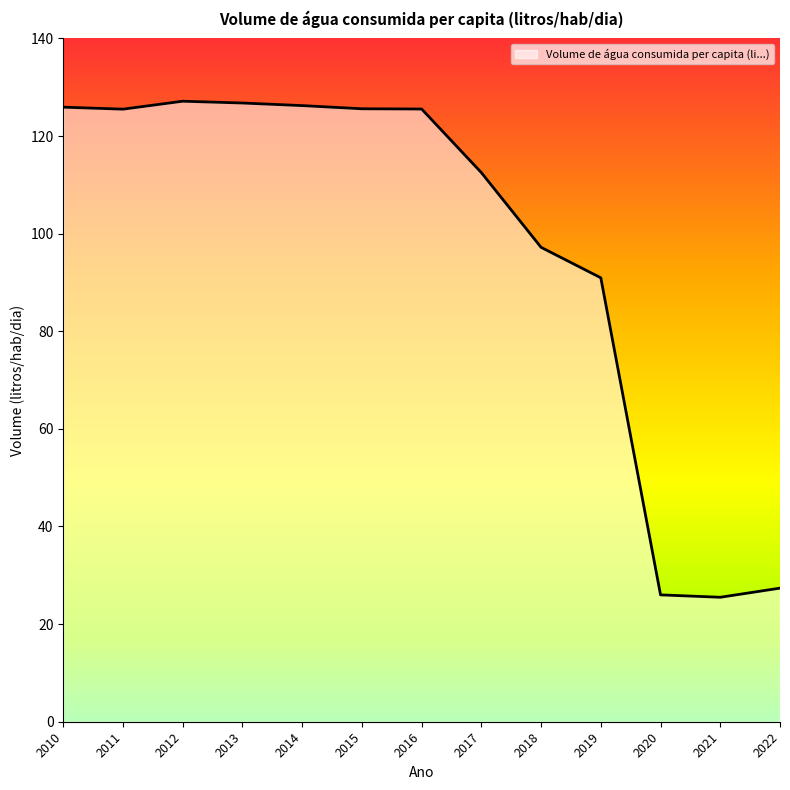

What is the difference between the maximum and minimum values?

101.6